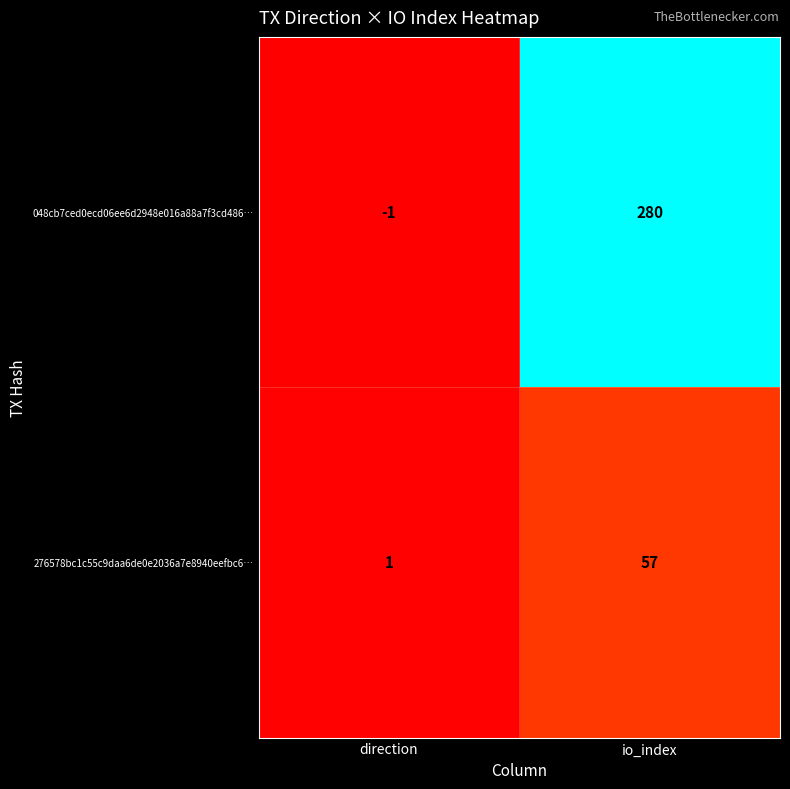

At how many categories does at least one series exceed 157?

1